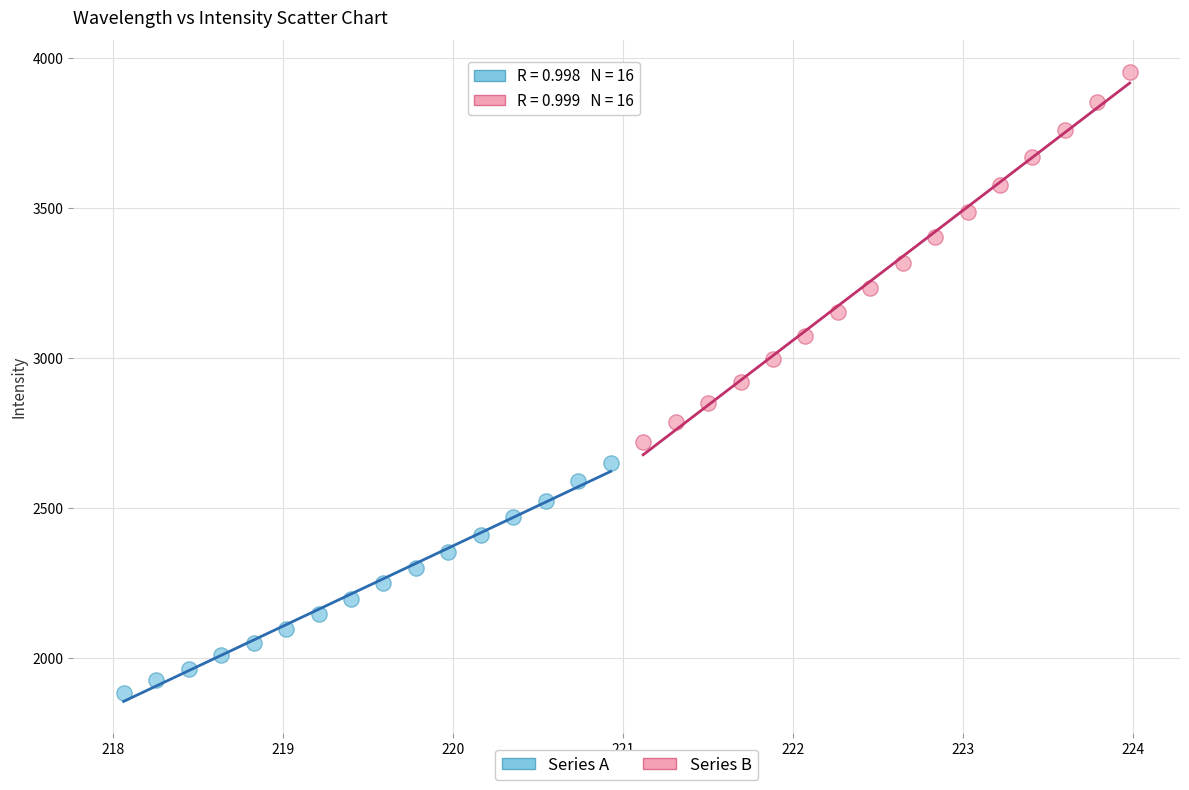

Which series has the largest Y range (max minus min)?

Series B